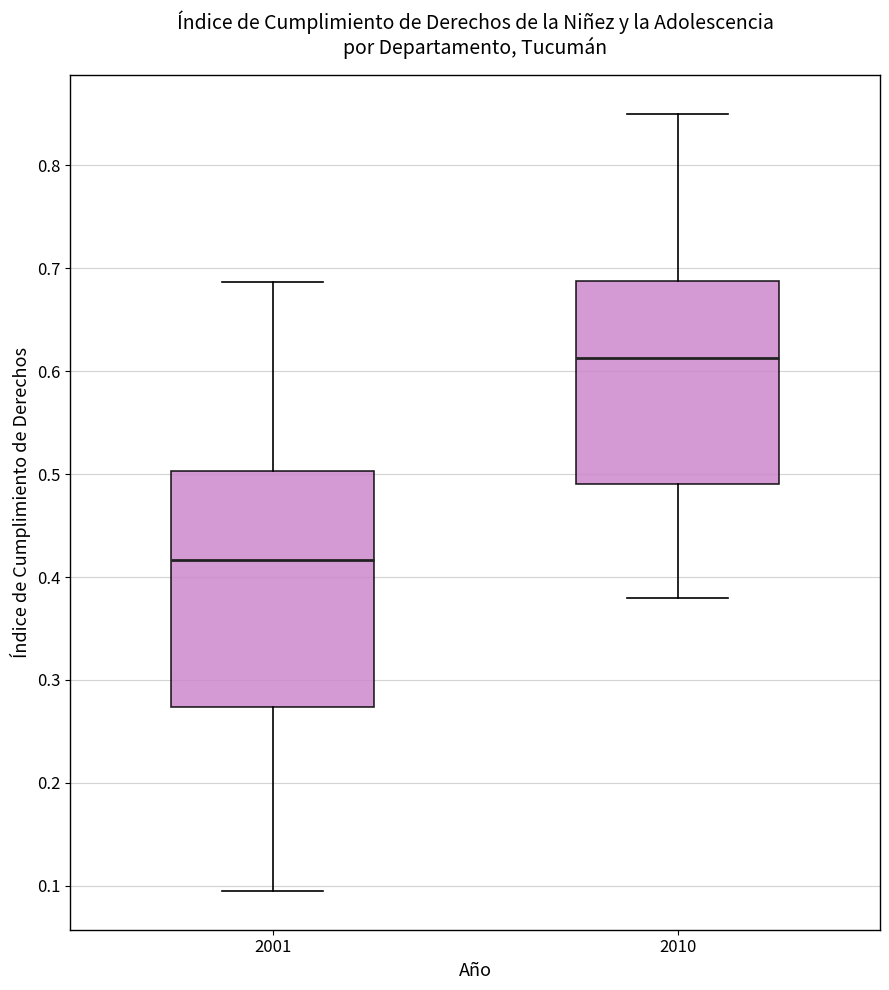

Which box's median line is the highest?

2010